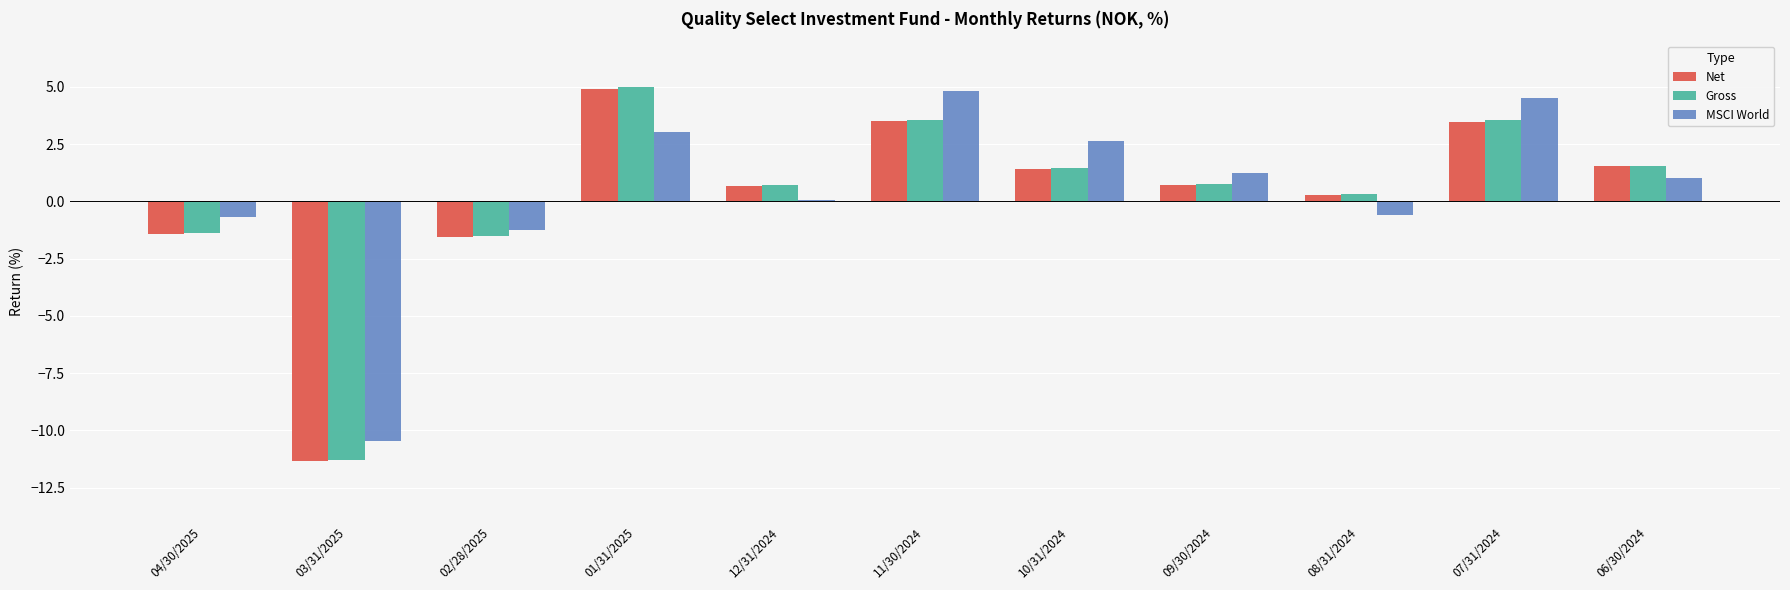

At which category is the sum across all series the highest?

01/31/2025